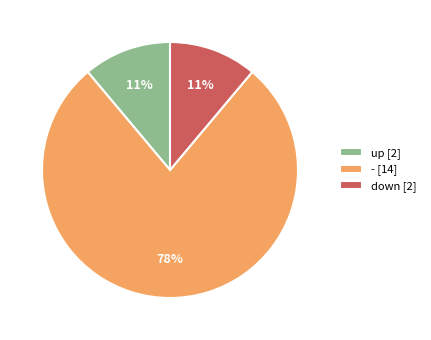

How many slices are in this pie chart?

3